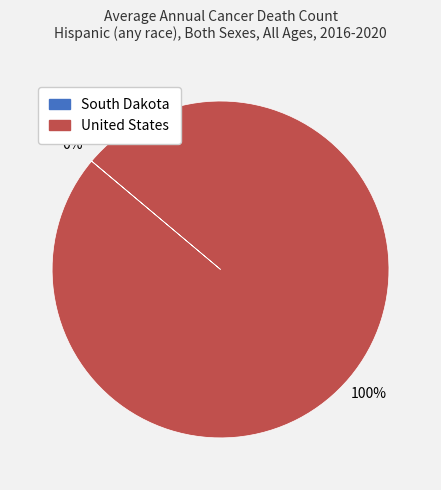

Does United States account for over 50% of the chart?

Yes